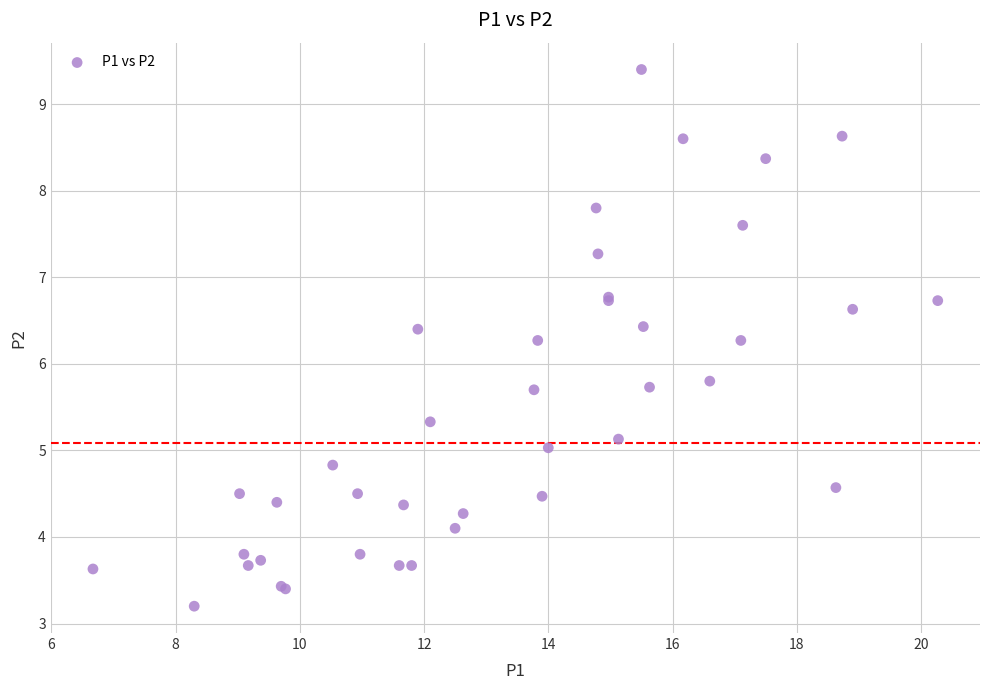

What Y value in the scatter plot is closest to 6?

5.8